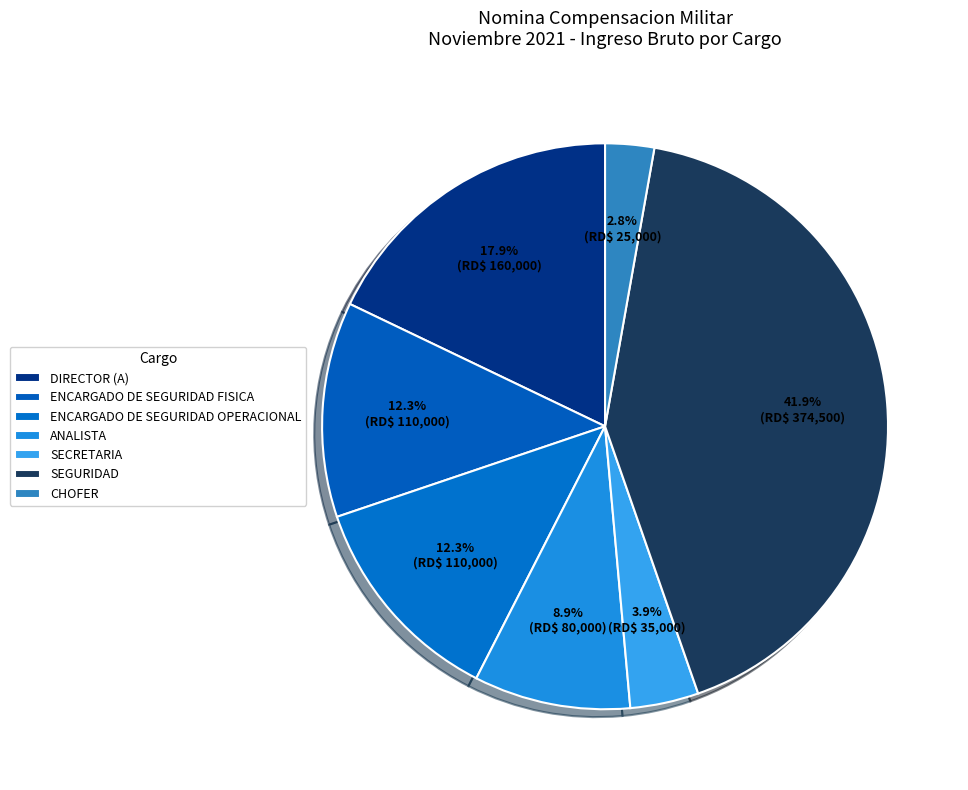

How many segments does this pie chart have?

7